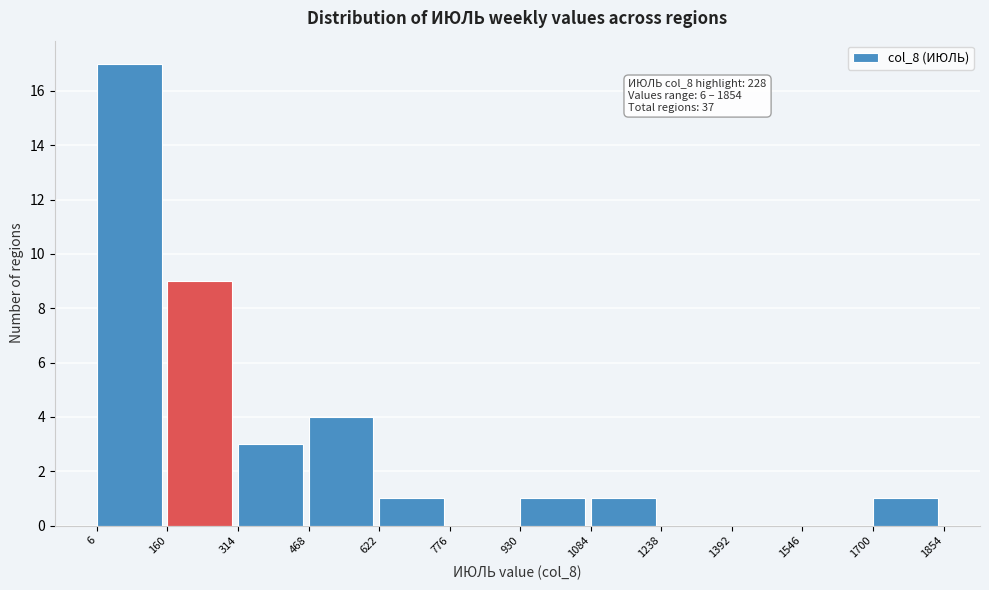

Which range on the x-axis has the tallest bar?

6 to 160